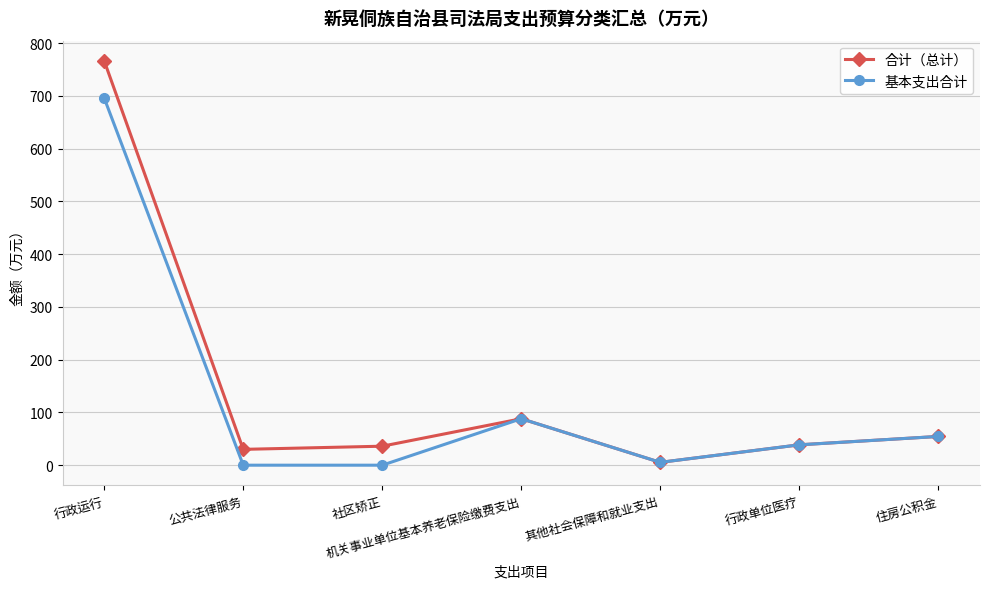

The 合计（总计） series shows 38.6 at 行政单位医疗. True or false?

True